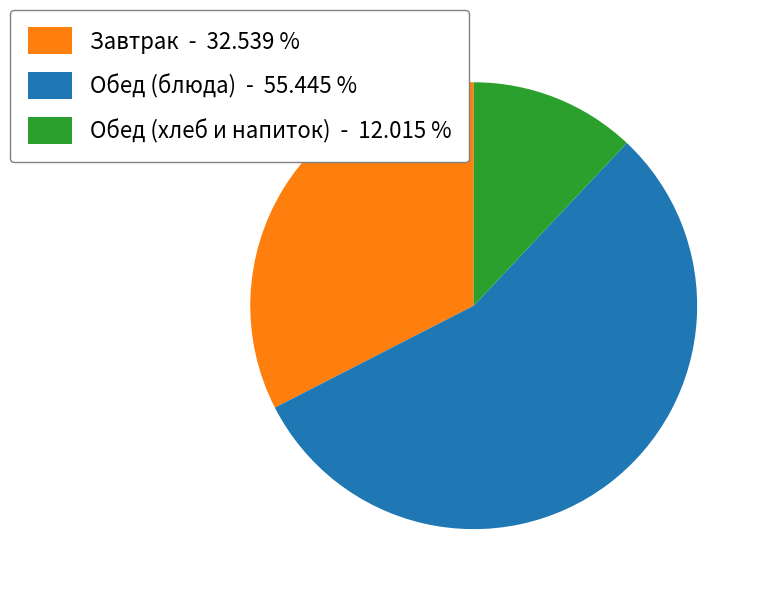

Is there any slice that represents more than half of the pie?

Yes